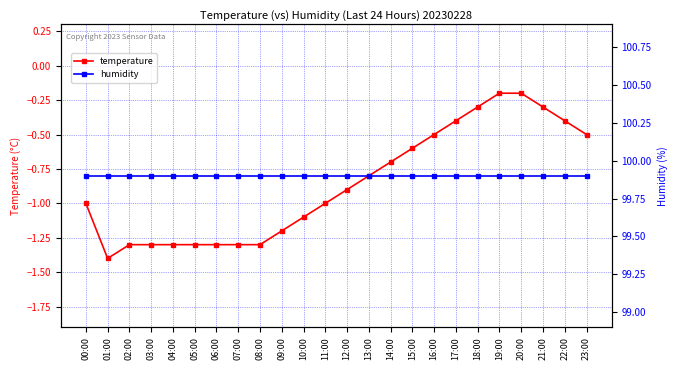

What are all the series names shown in the legend?

temperature, humidity